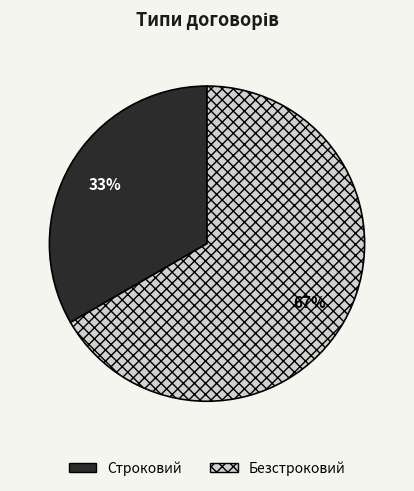

Which slice is the largest?

Безстроковий